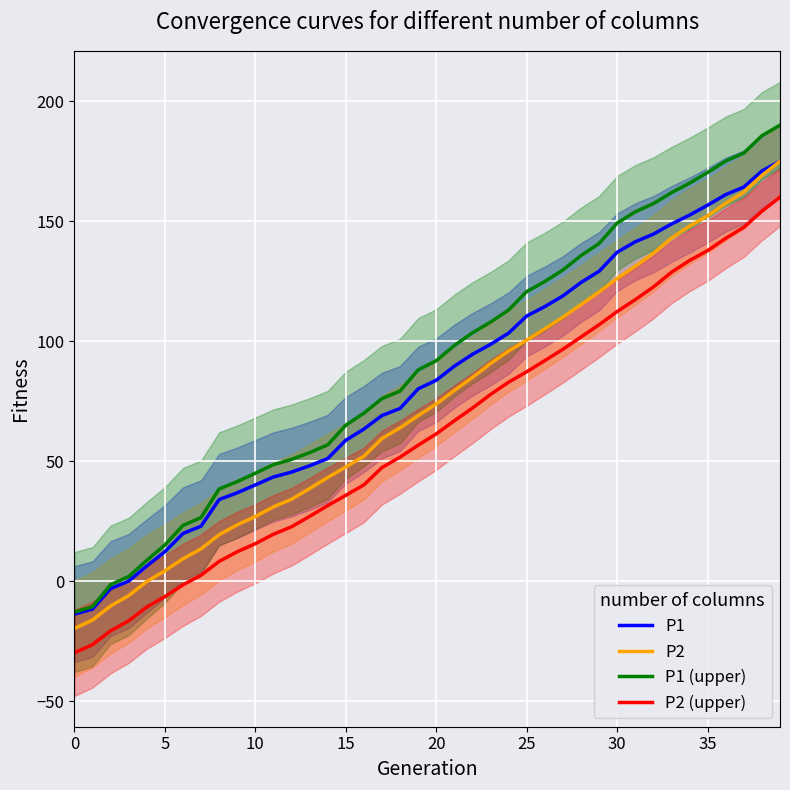

The value of P1 (upper) at 35 is 305.1. True or false?

False